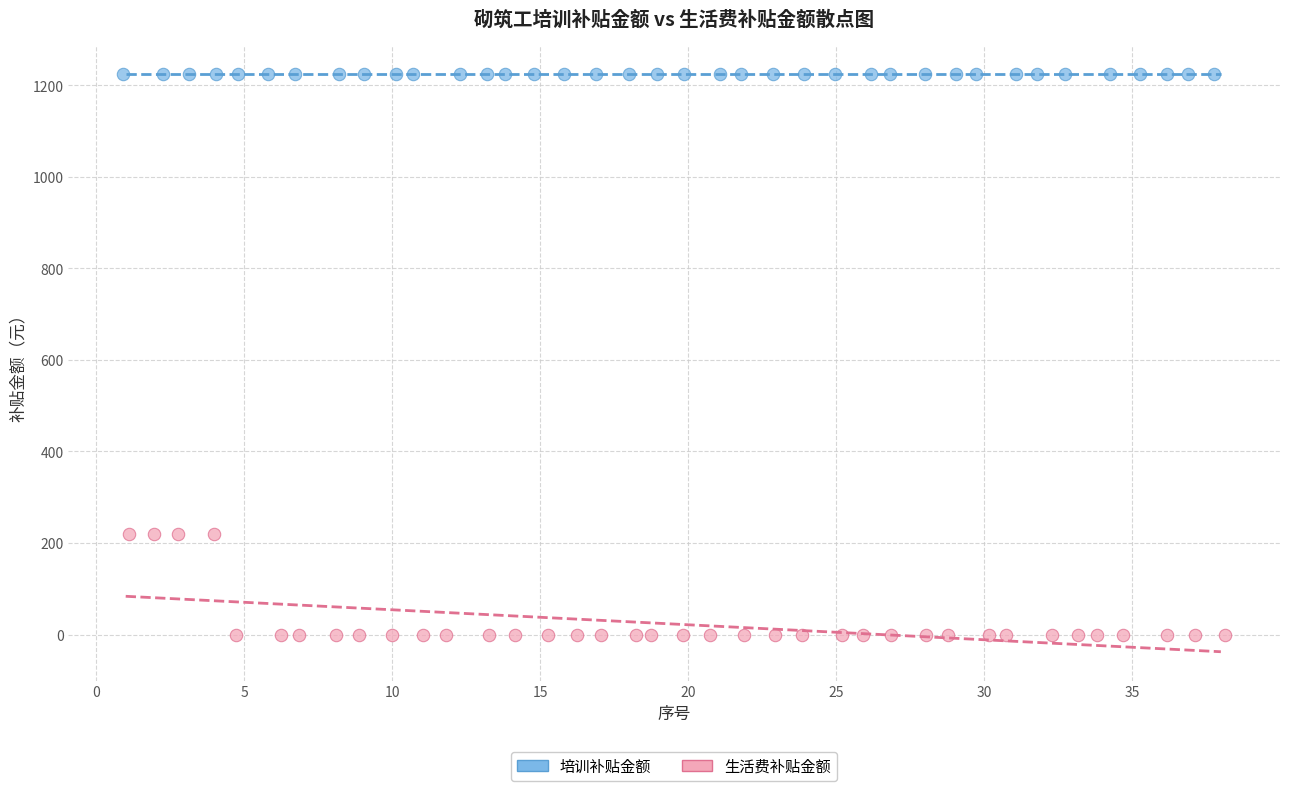

Which series contains the highest Y value?

培训补贴金额